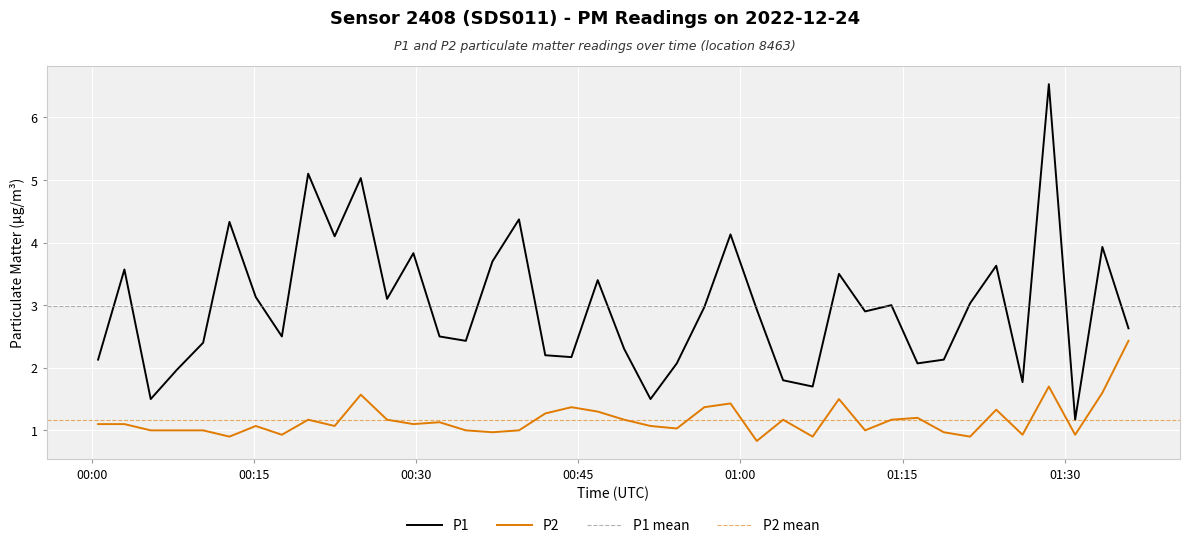

What is the total value across all series at 2022-12-24T00:15:10?

4.2